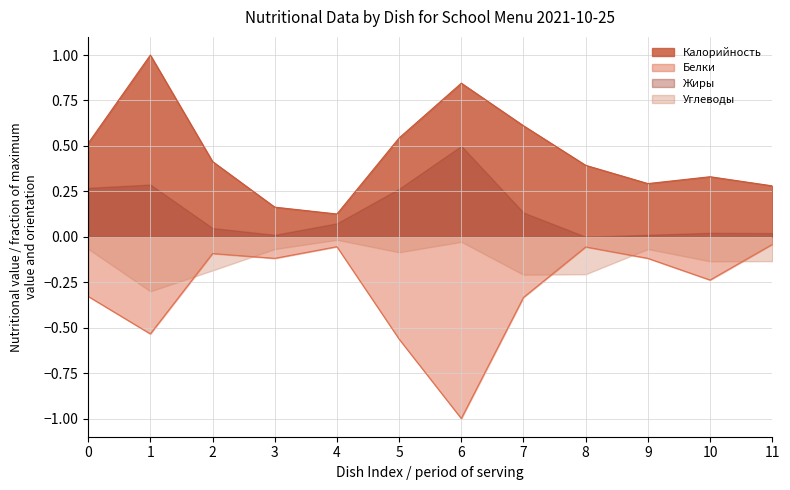

How many interior local peaks does the Калорийность series have?

3